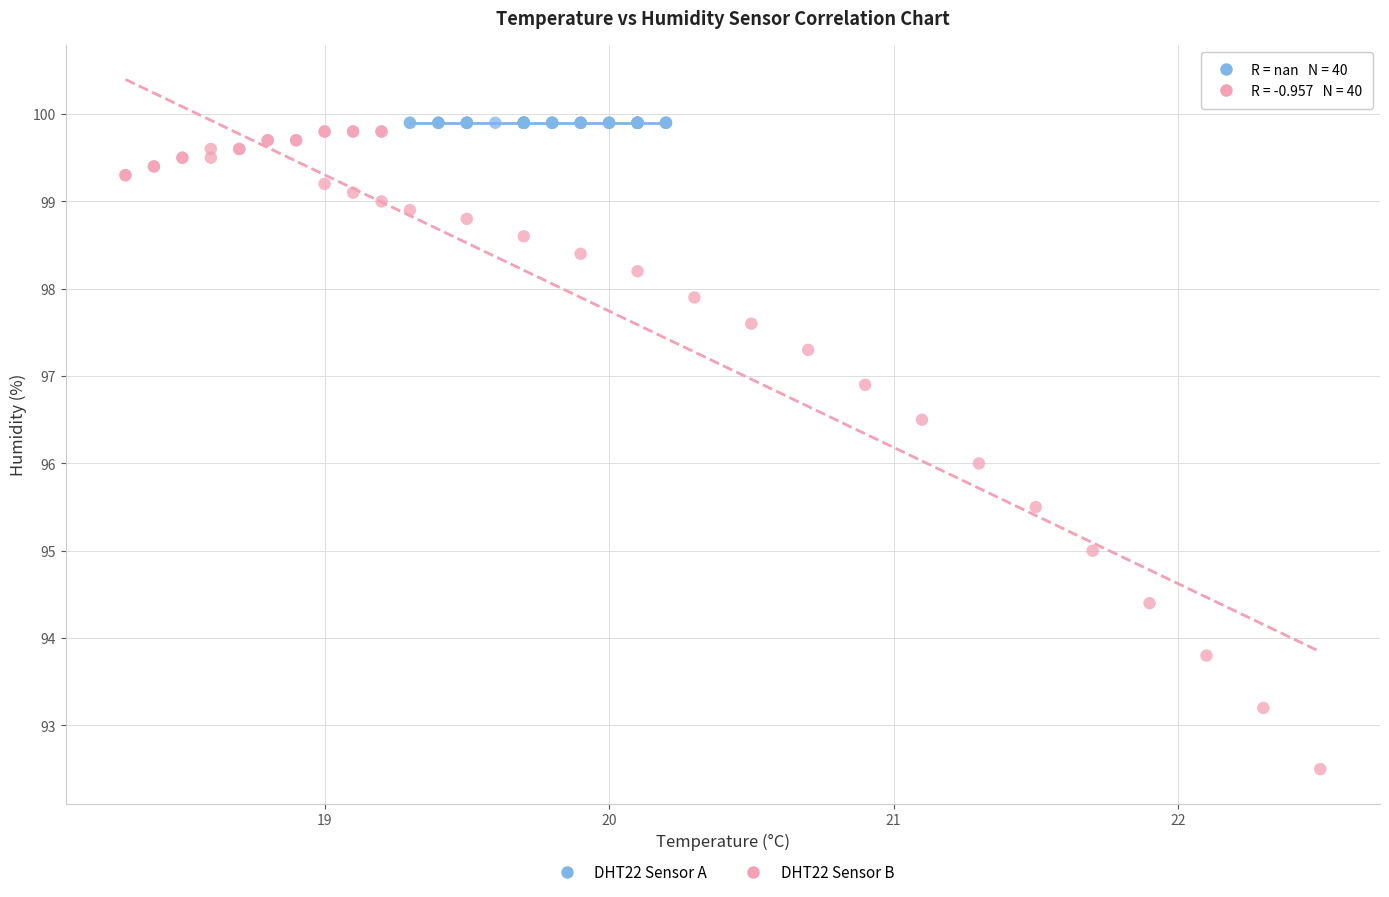

What are all the series names shown in the legend?

DHT22 Sensor A, DHT22 Sensor B